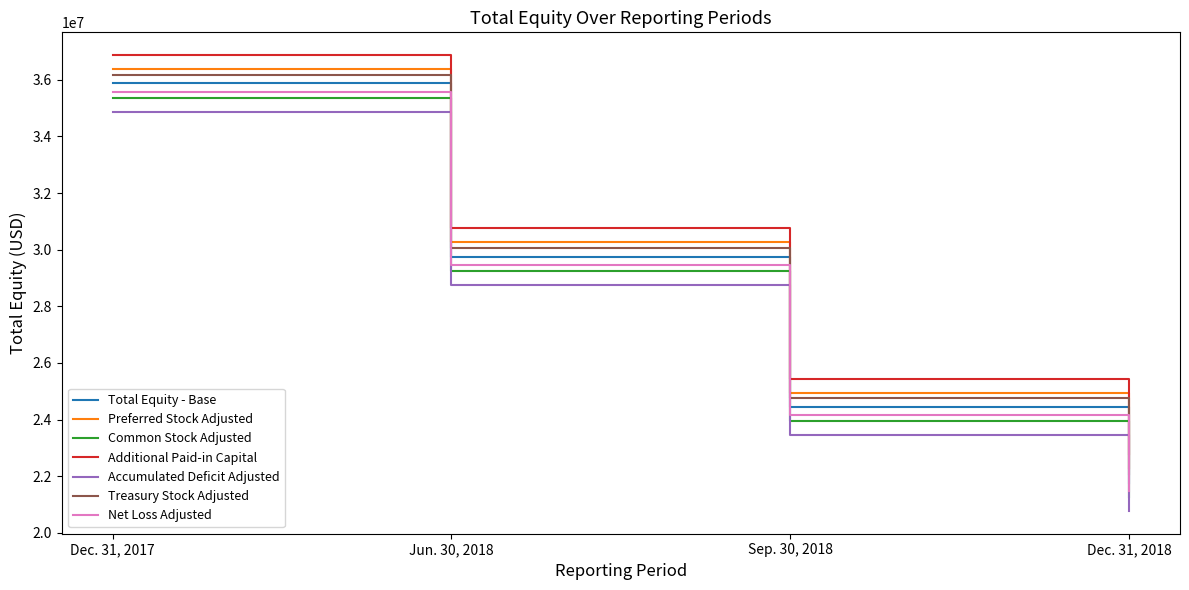

At Dec. 31, 2017, list the series in order from largest to smallest.

Additional Paid-in Capital, Preferred Stock Adjusted, Treasury Stock Adjusted, Total Equity - Base, Net Loss Adjusted, Common Stock Adjusted, Accumulated Deficit Adjusted